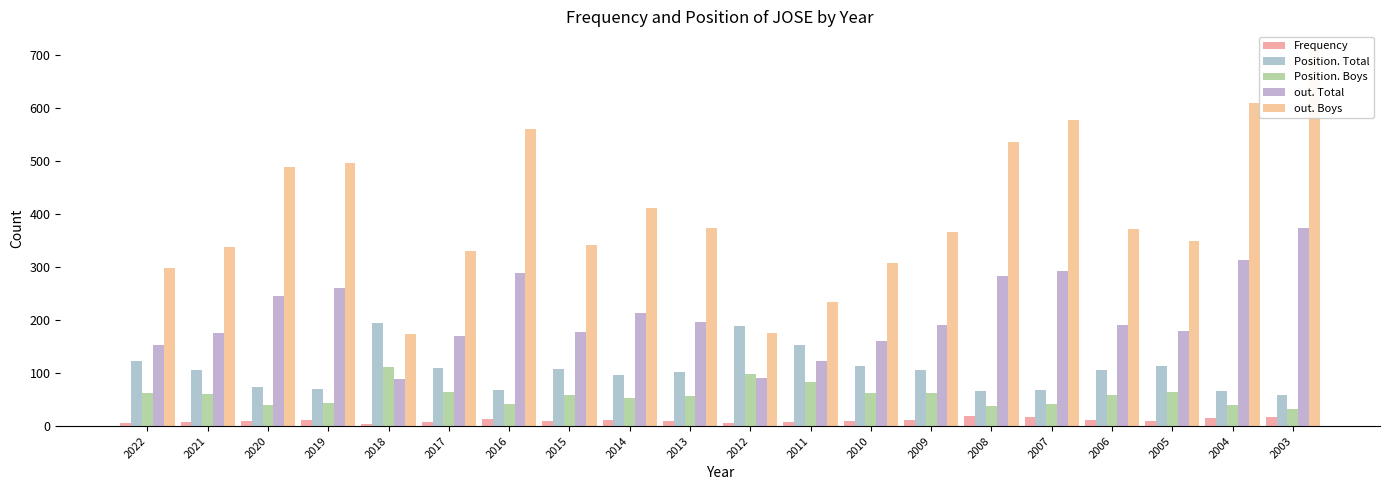

How many groups of bars are there?

20